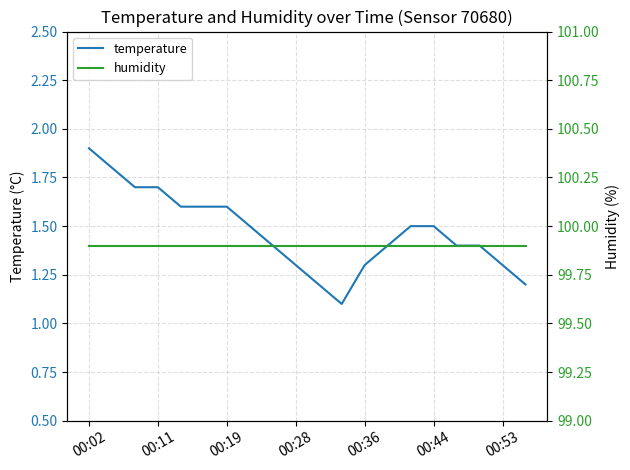

Which series has the largest total across all categories?

humidity